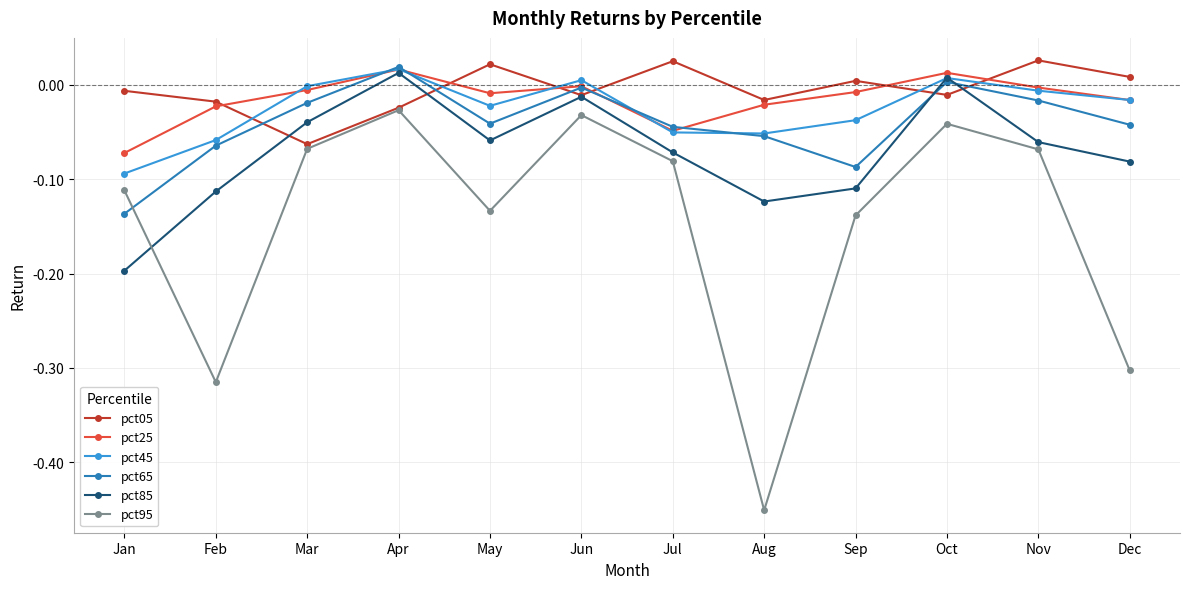

True or false: pct25 has more than 1 points higher than both neighbors.

True